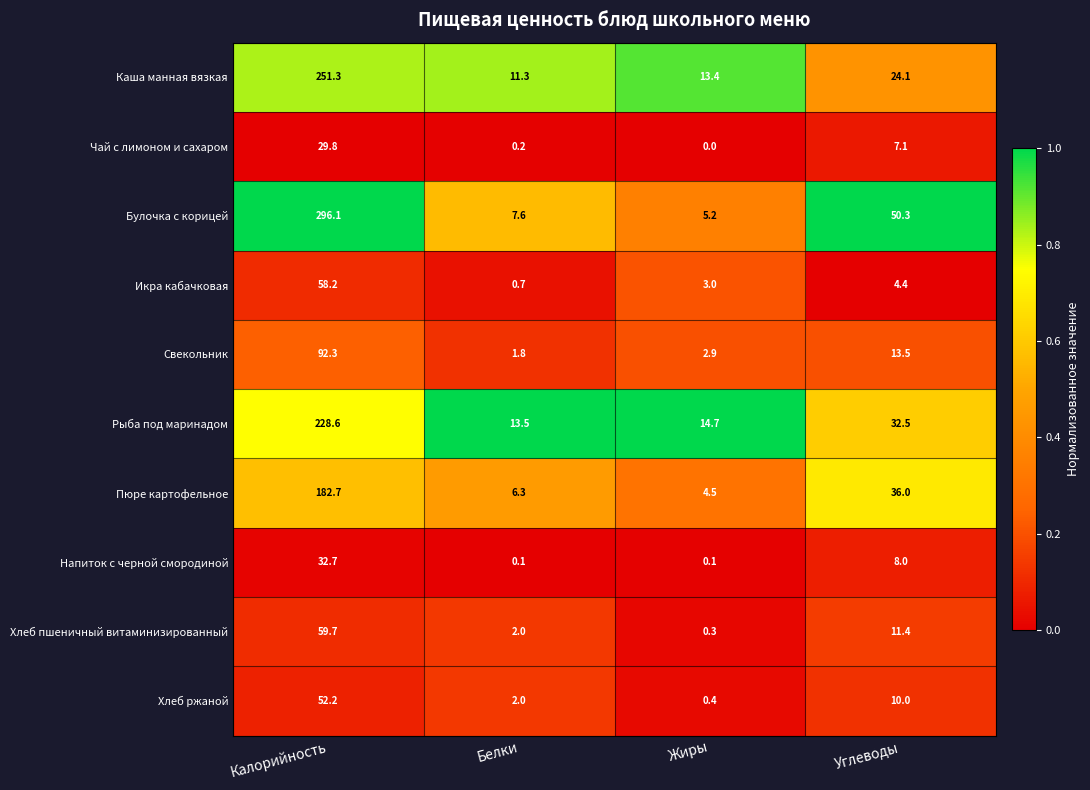

Where is Пюре картофельное nearest to the value 93?

Углеводы